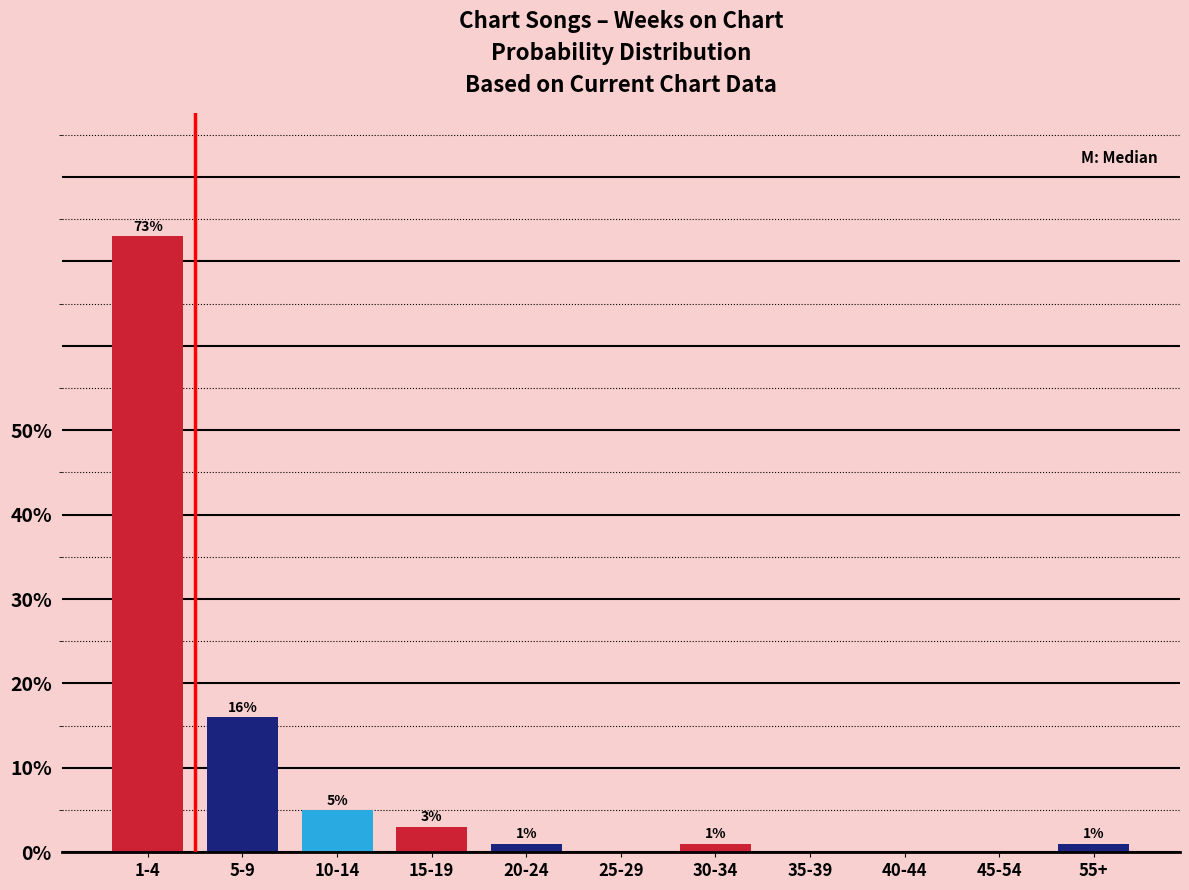

Reading left to right, extract all data points from this chart.

1-4=73	5-9=16	10-14=5	15-19=3	20-24=1	25-29=0	30-34=1	35-39=0	40-44=0	45-54=0	55+=1